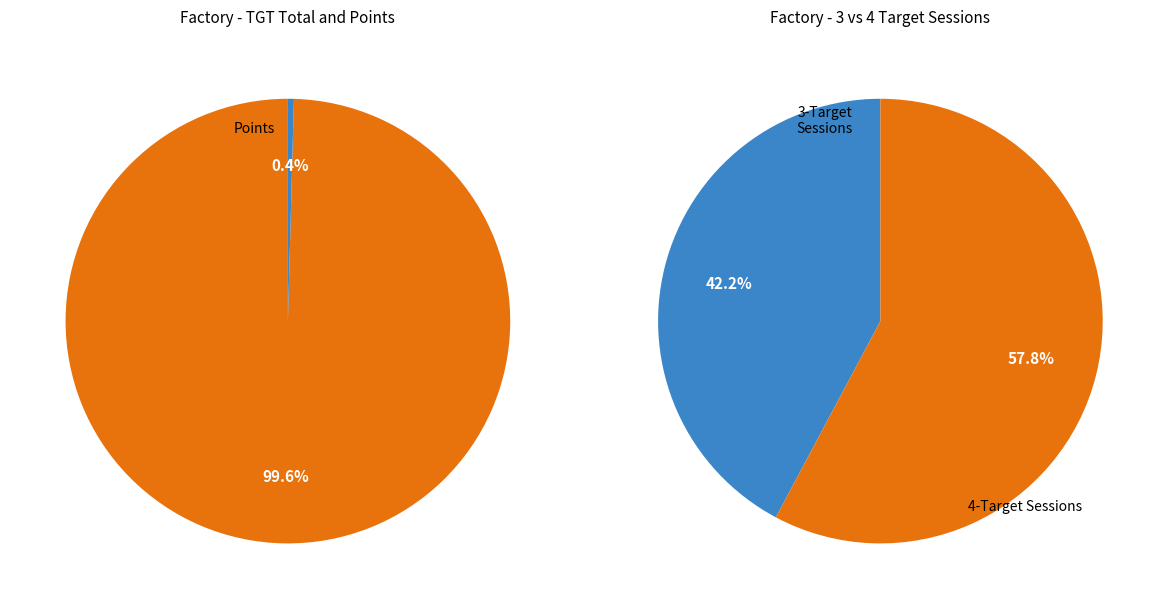

Does 6 account for over 50% of the chart?

No